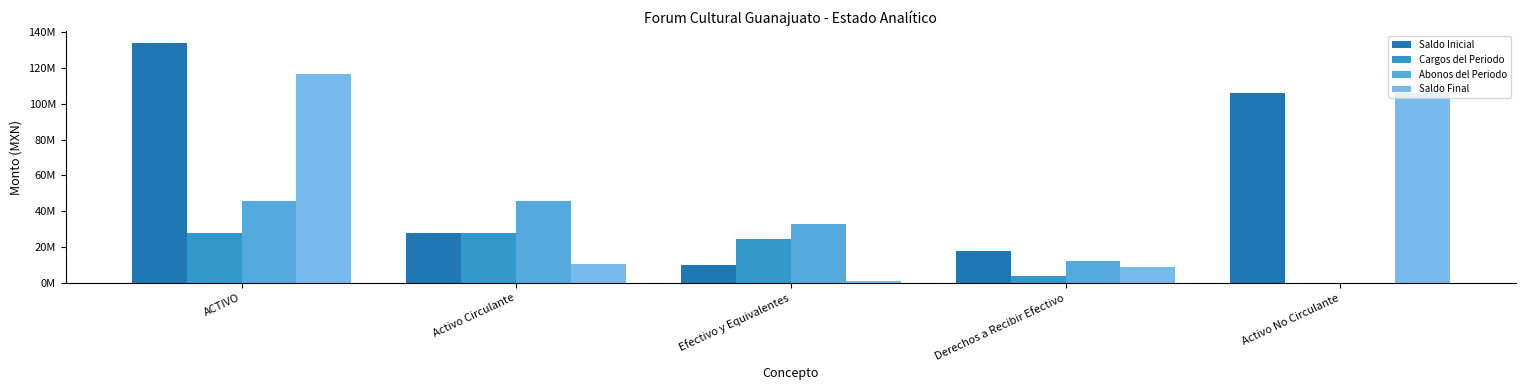

What position from the right is Activo No Circulante?

1